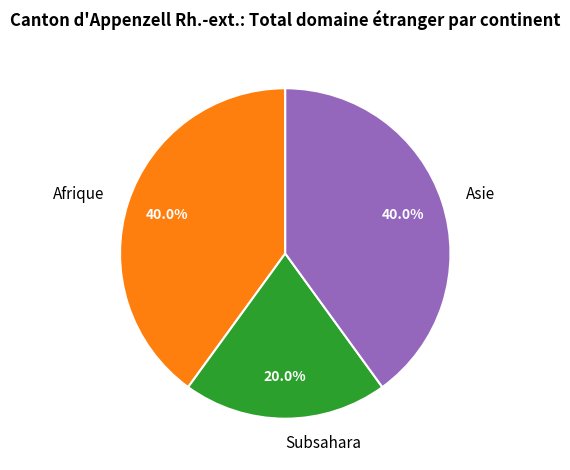

Approximately how many times larger is the value at Subsahara compared to Afrique?

0.5